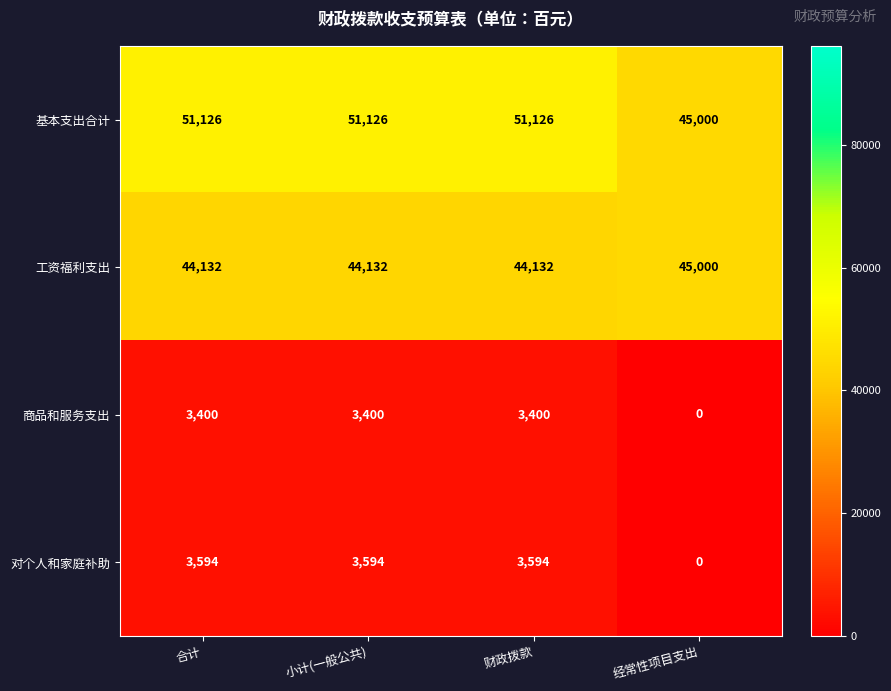

What is the sum of the 对个人和家庭补助 values at 小计(一般公共) and 合计?

7188